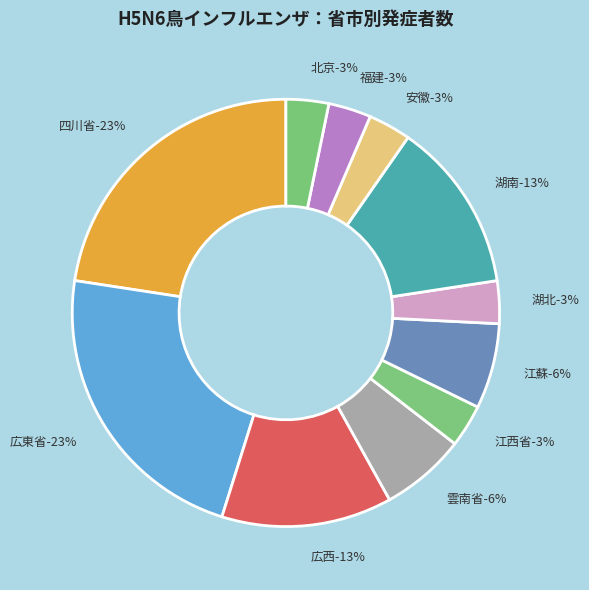

Between 福建 and 広西, which is larger?

広西